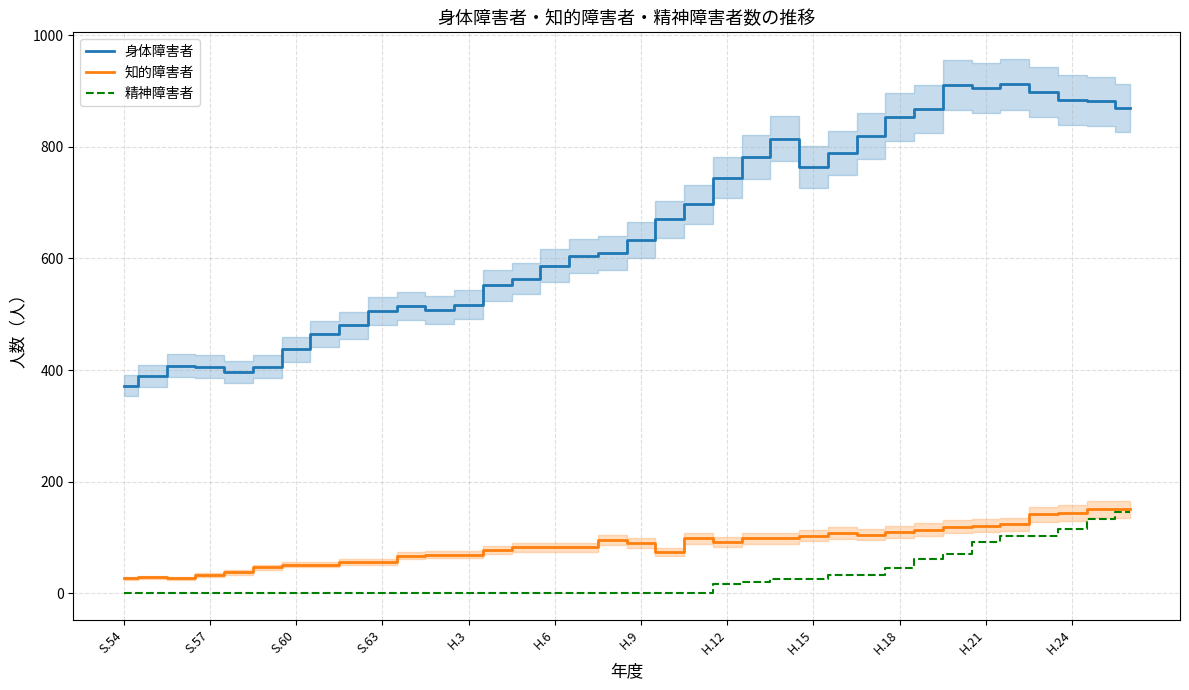

How many interior local peaks does the 知的障害者 series have?

5